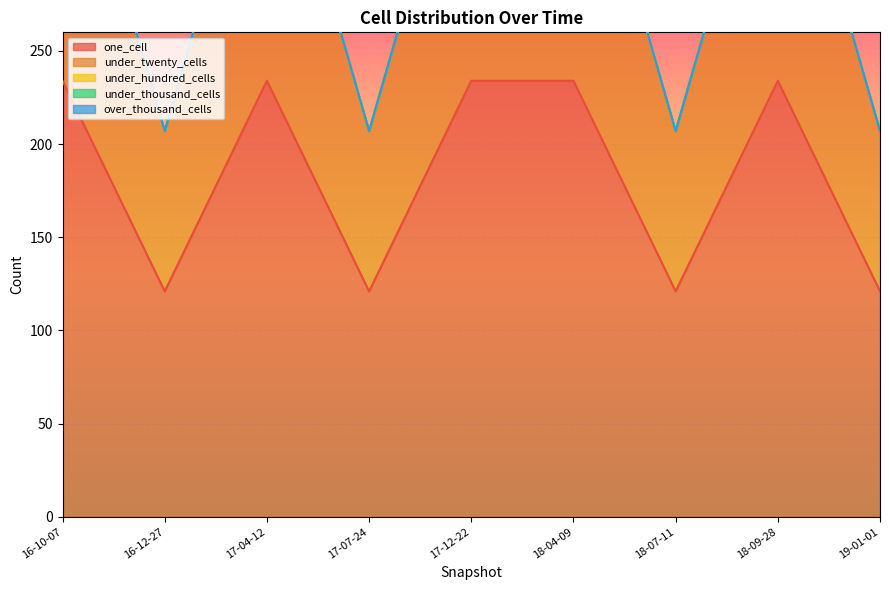

Where is under_hundred_cells nearest to the value 0?

2016-10-07